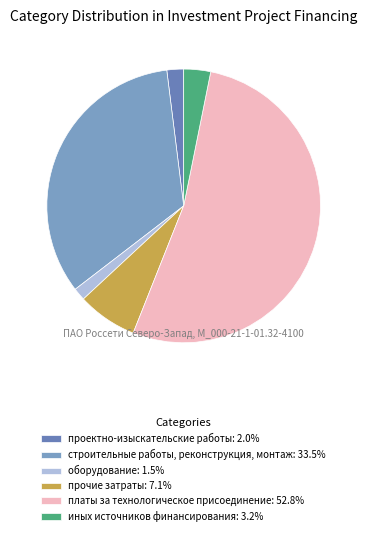

How many segments does this pie chart have?

6